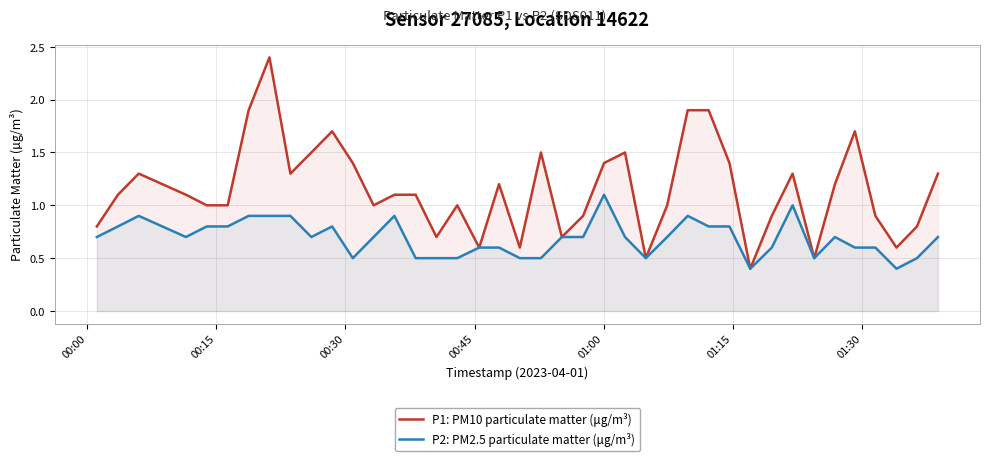

Which series has the widest spread of values?

P1: PM10 particulate matter (μg/m³)